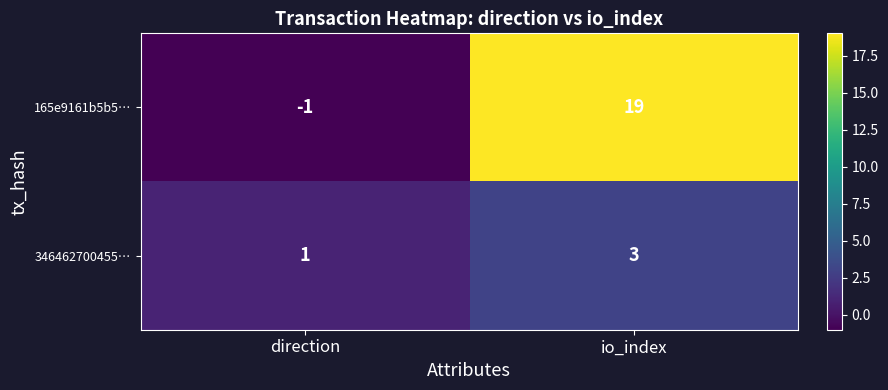

Where is 346462700455… nearest to the value 2?

direction